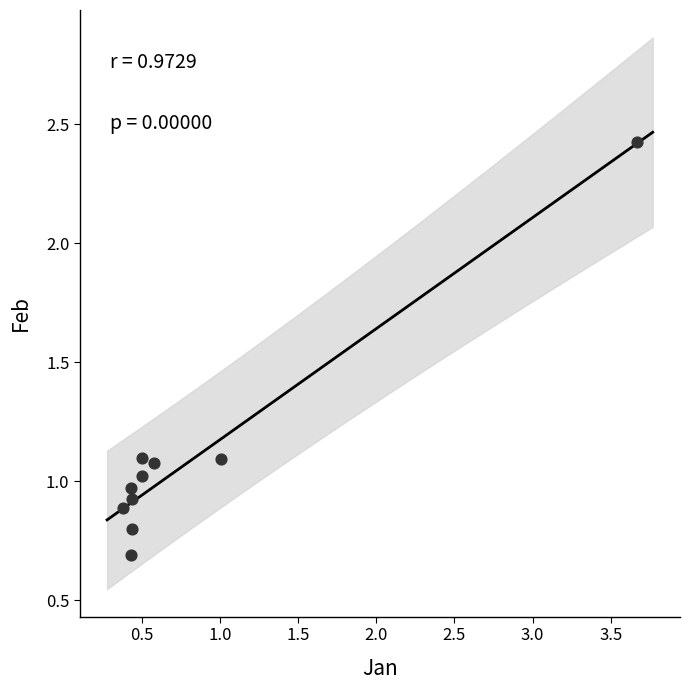

What is the range of Y values (max minus min)?

1.7